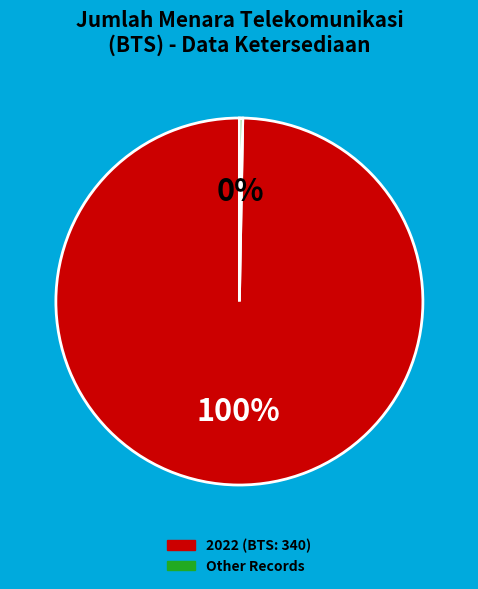

Does any single category account for the majority?

Yes